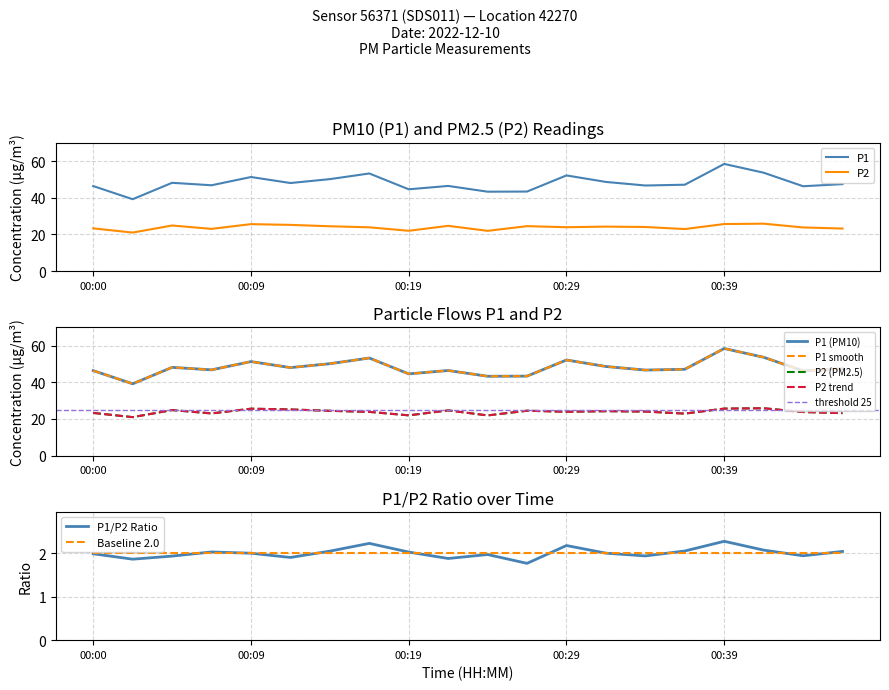

True or false: P2 and P1 intersect in this chart.

False